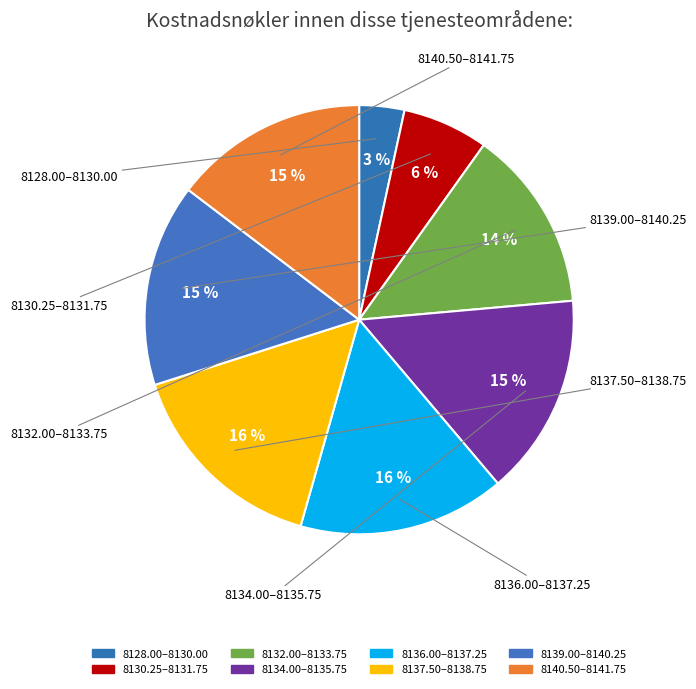

How many segments does this pie chart have?

8